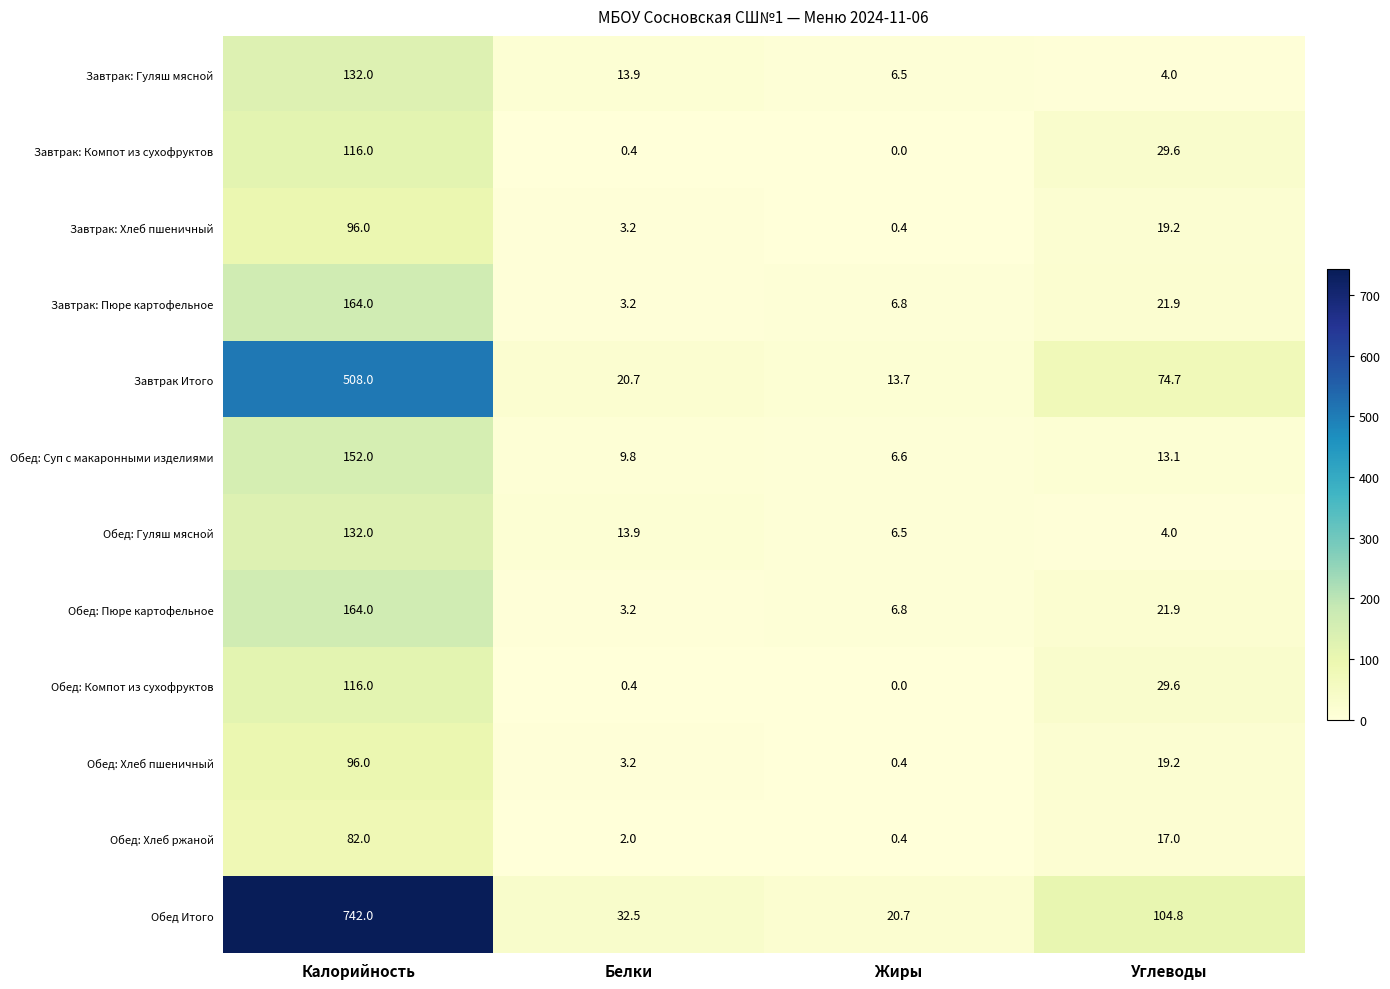

Read the Завтрак: Гуляш мясной value at Углеводы.

4.0